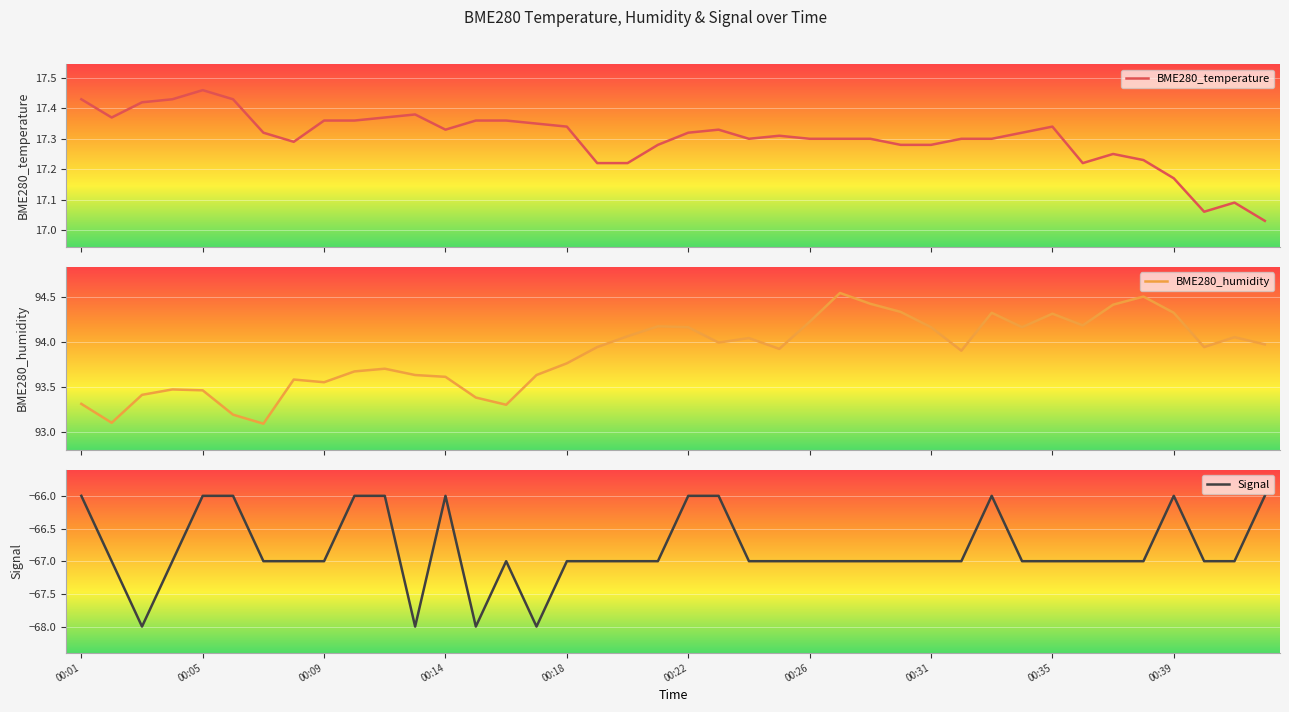

True or false: BME280_temperature and Signal intersect in this chart.

False